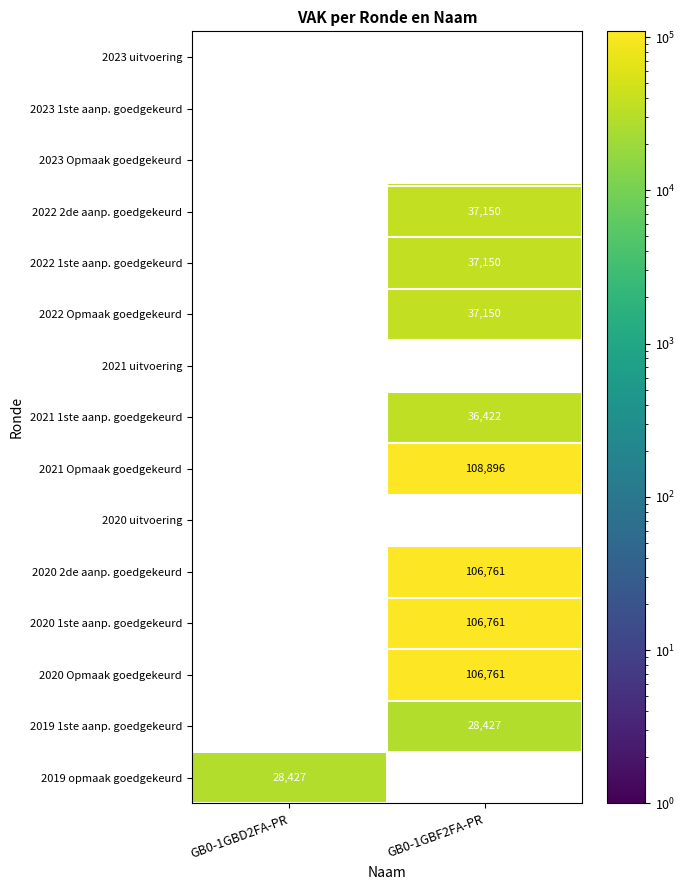

The value of 2022 1ste aanp. goedgekeurd at GB0-1GBF2FA-PR is 37150. True or false?

True